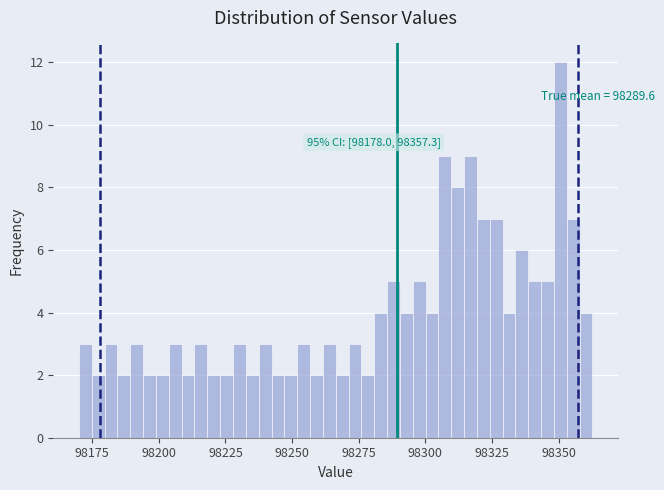

Read against the x-axis, roughly where is the centre of the tallest bar?

98350